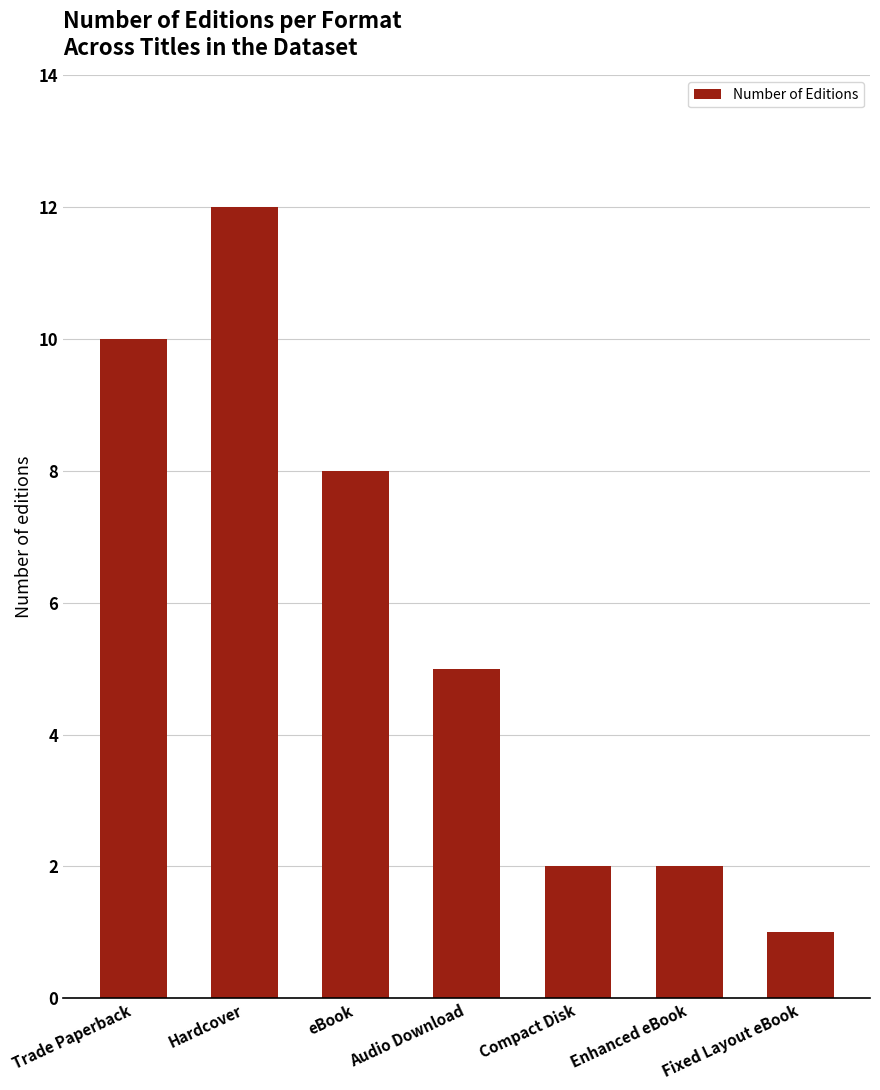

What is the average value?

6